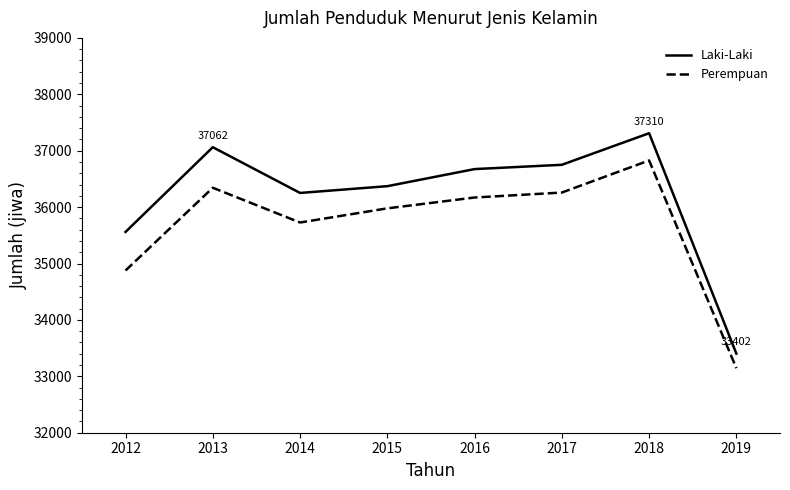

Where is Laki-Laki nearest to the value 35356?

2012